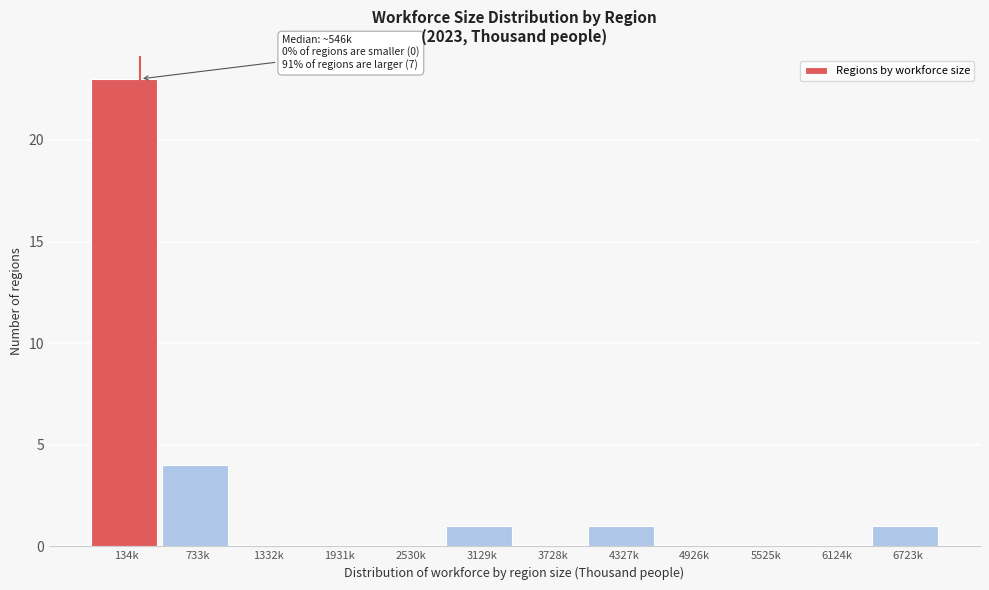

Reading right to left, transcribe all the data shown in this chart.

6723k=1	6124k=0	5525k=0	4926k=0	4327k=1	3728k=0	3129k=1	2530k=0	1931k=0	1332k=0	733k=4	134k=23